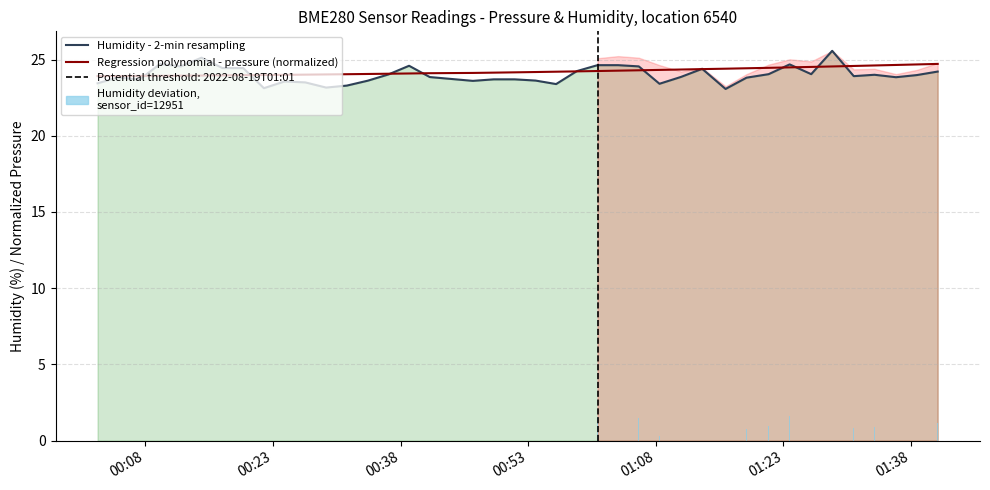

Does the chart contain any negative values?

No